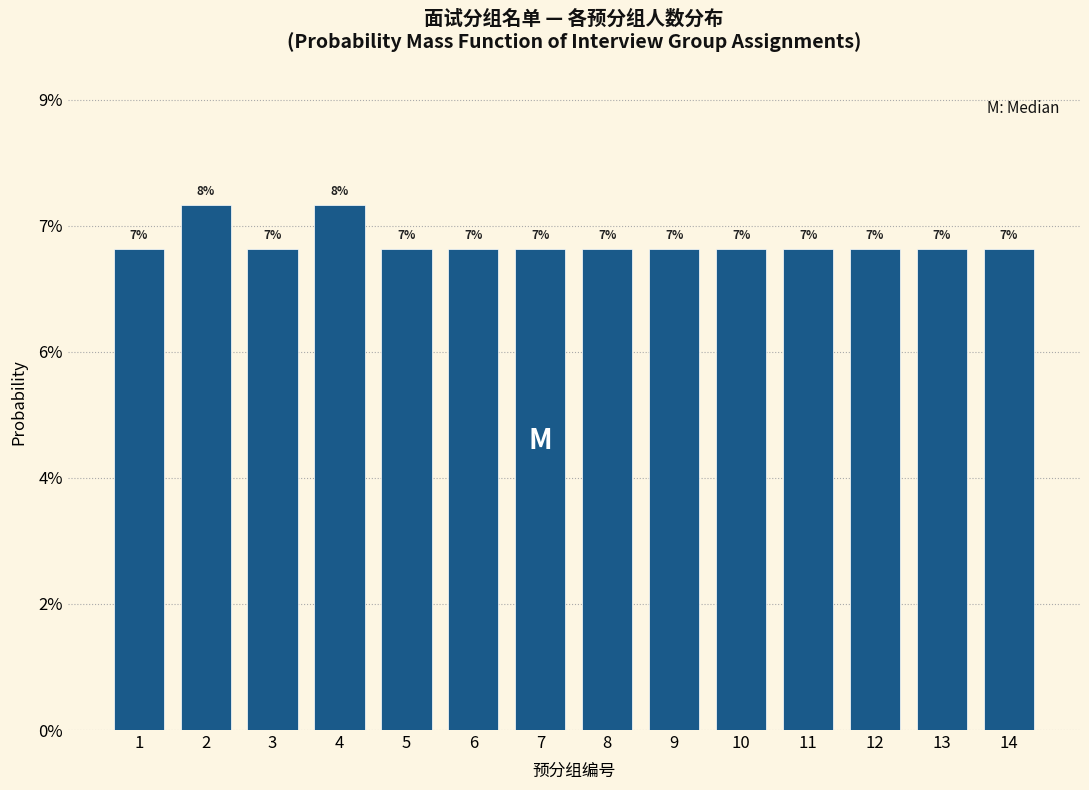

Are the bars horizontal?

No